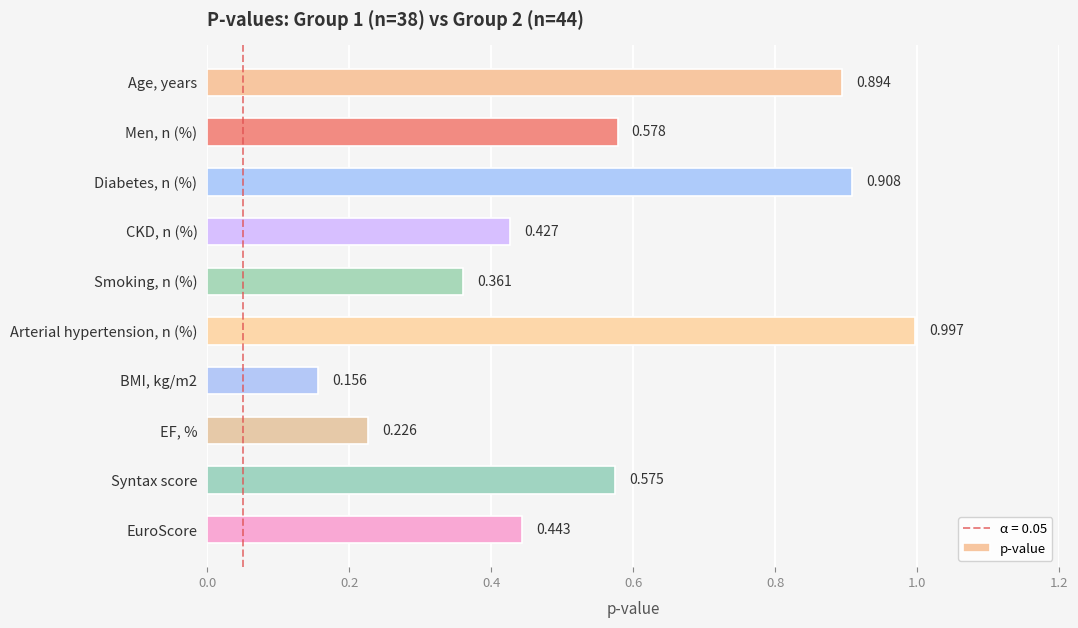

What is the label of the 1st bar from the top?

Age, years